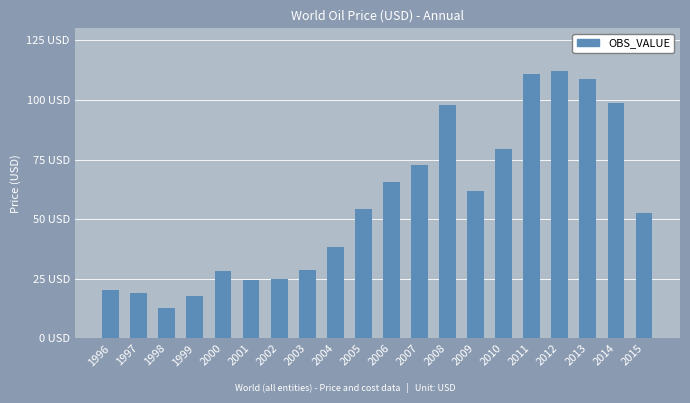

Between 2011 and 2009, which is larger?

2011